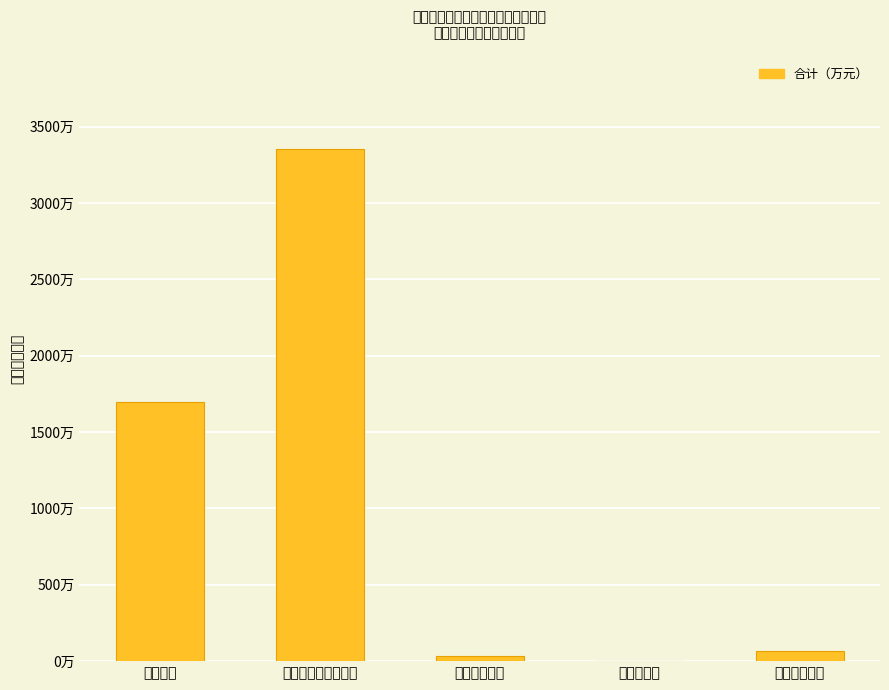

Is it true that the value at 社会保障和就业支出 is 3354.8?

True